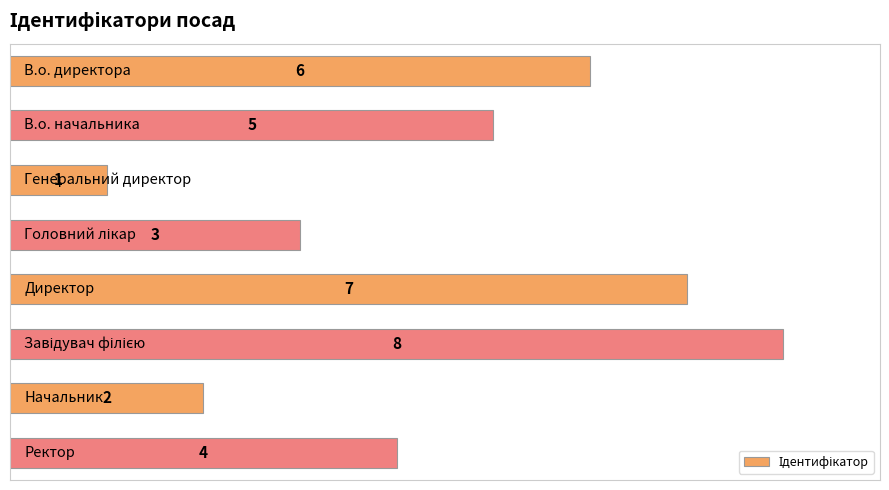

What is the minimum value shown in the chart?

1